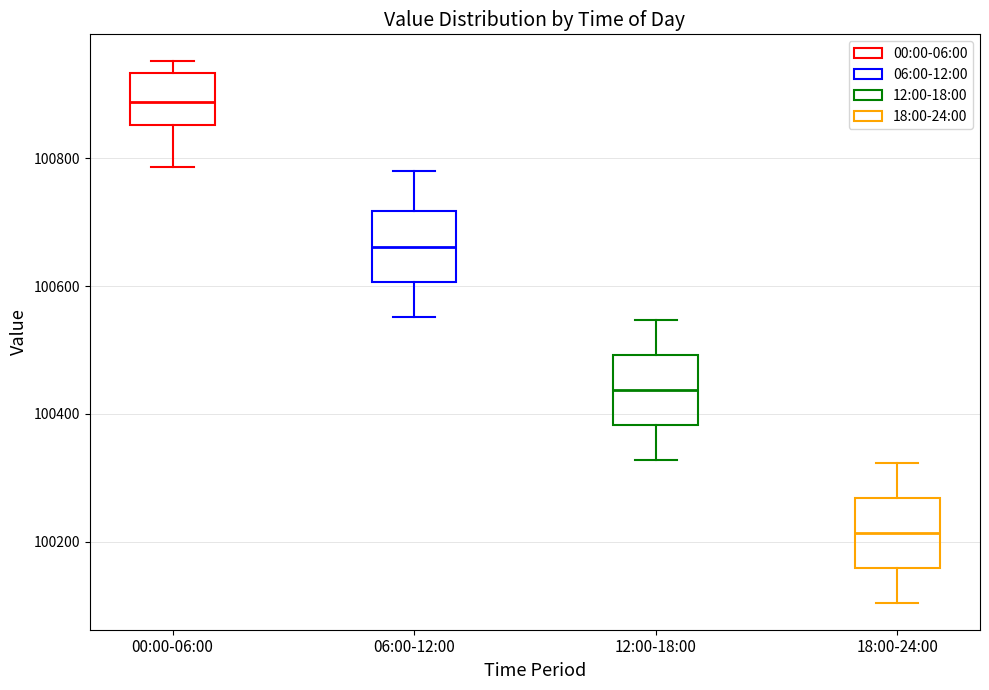

Reading left to right, read every box against the y-axis: the position of its median line, the range the box covers, and the ends of its whiskers. The values are not printed on the chart, so give them approximately, as read against the axis.

00:00-06:00: median 100880, box 100860 to 100940, whiskers 100780 to 100960
06:00-12:00: median 100660, box 100600 to 100720, whiskers 100560 to 100780
12:00-18:00: median 100440, box 100380 to 100500, whiskers 100320 to 100540
18:00-24:00: median 100220, box 100160 to 100260, whiskers 100100 to 100320